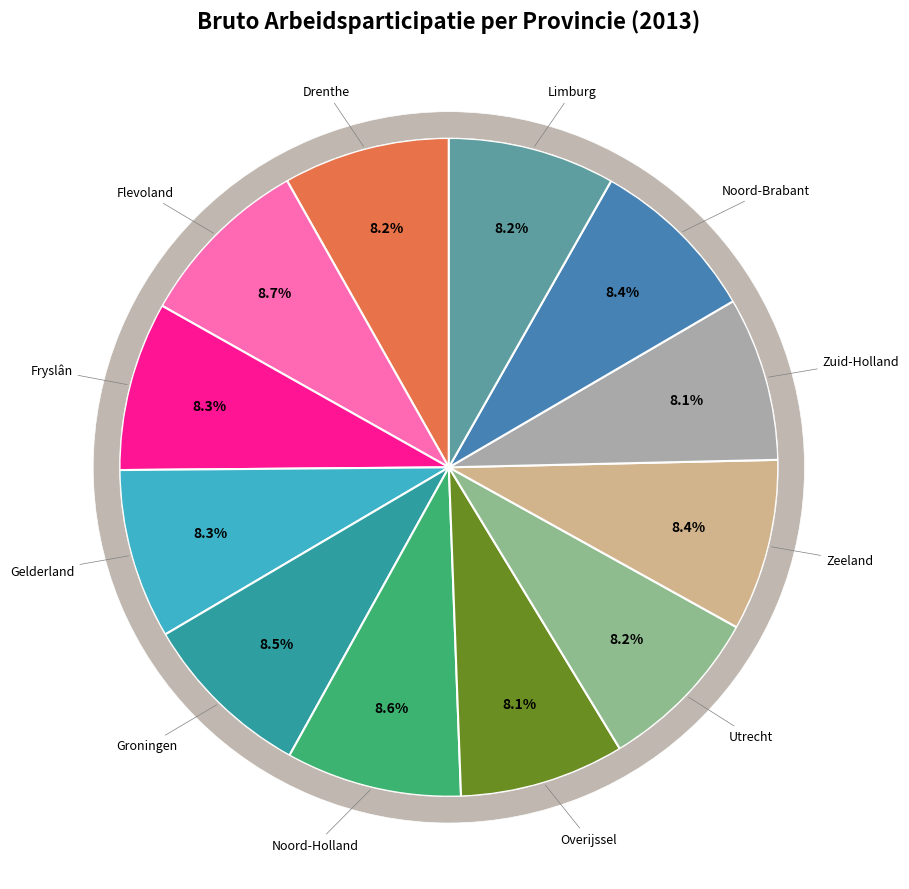

What is the largest slice in the pie chart?

Flevoland